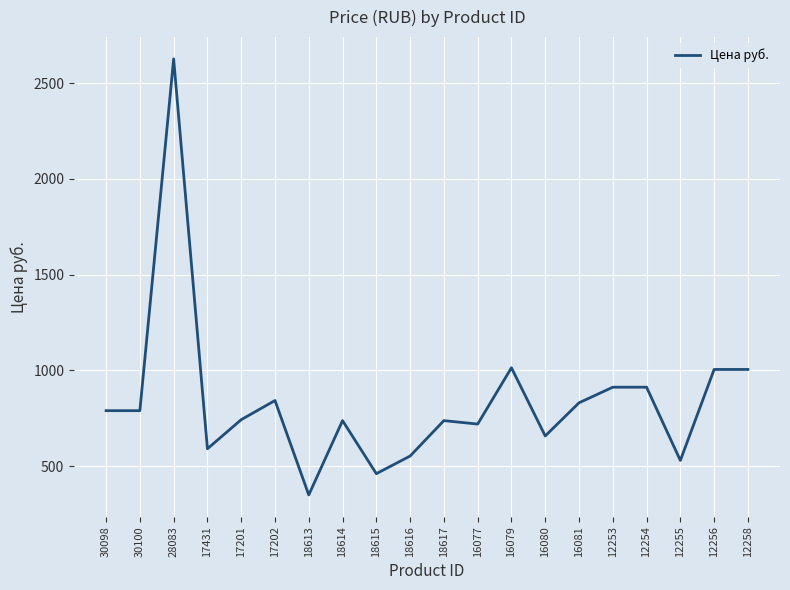

What value does the data have at 16077?

719.0